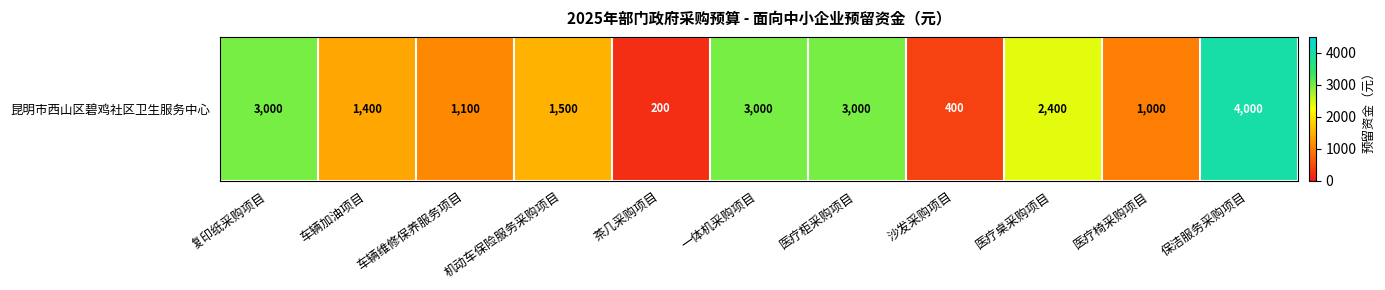

Is it true that the value at 沙发采购项目 is 400?

True